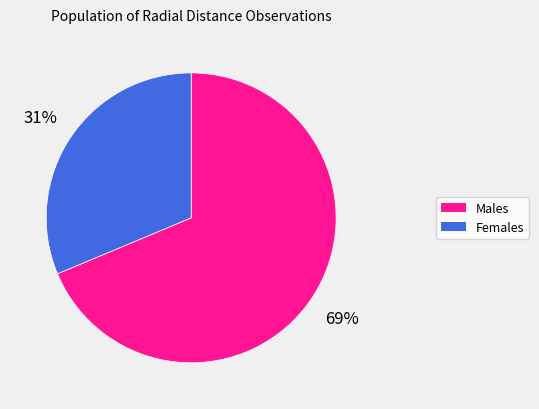

Does any single category account for the majority?

Yes